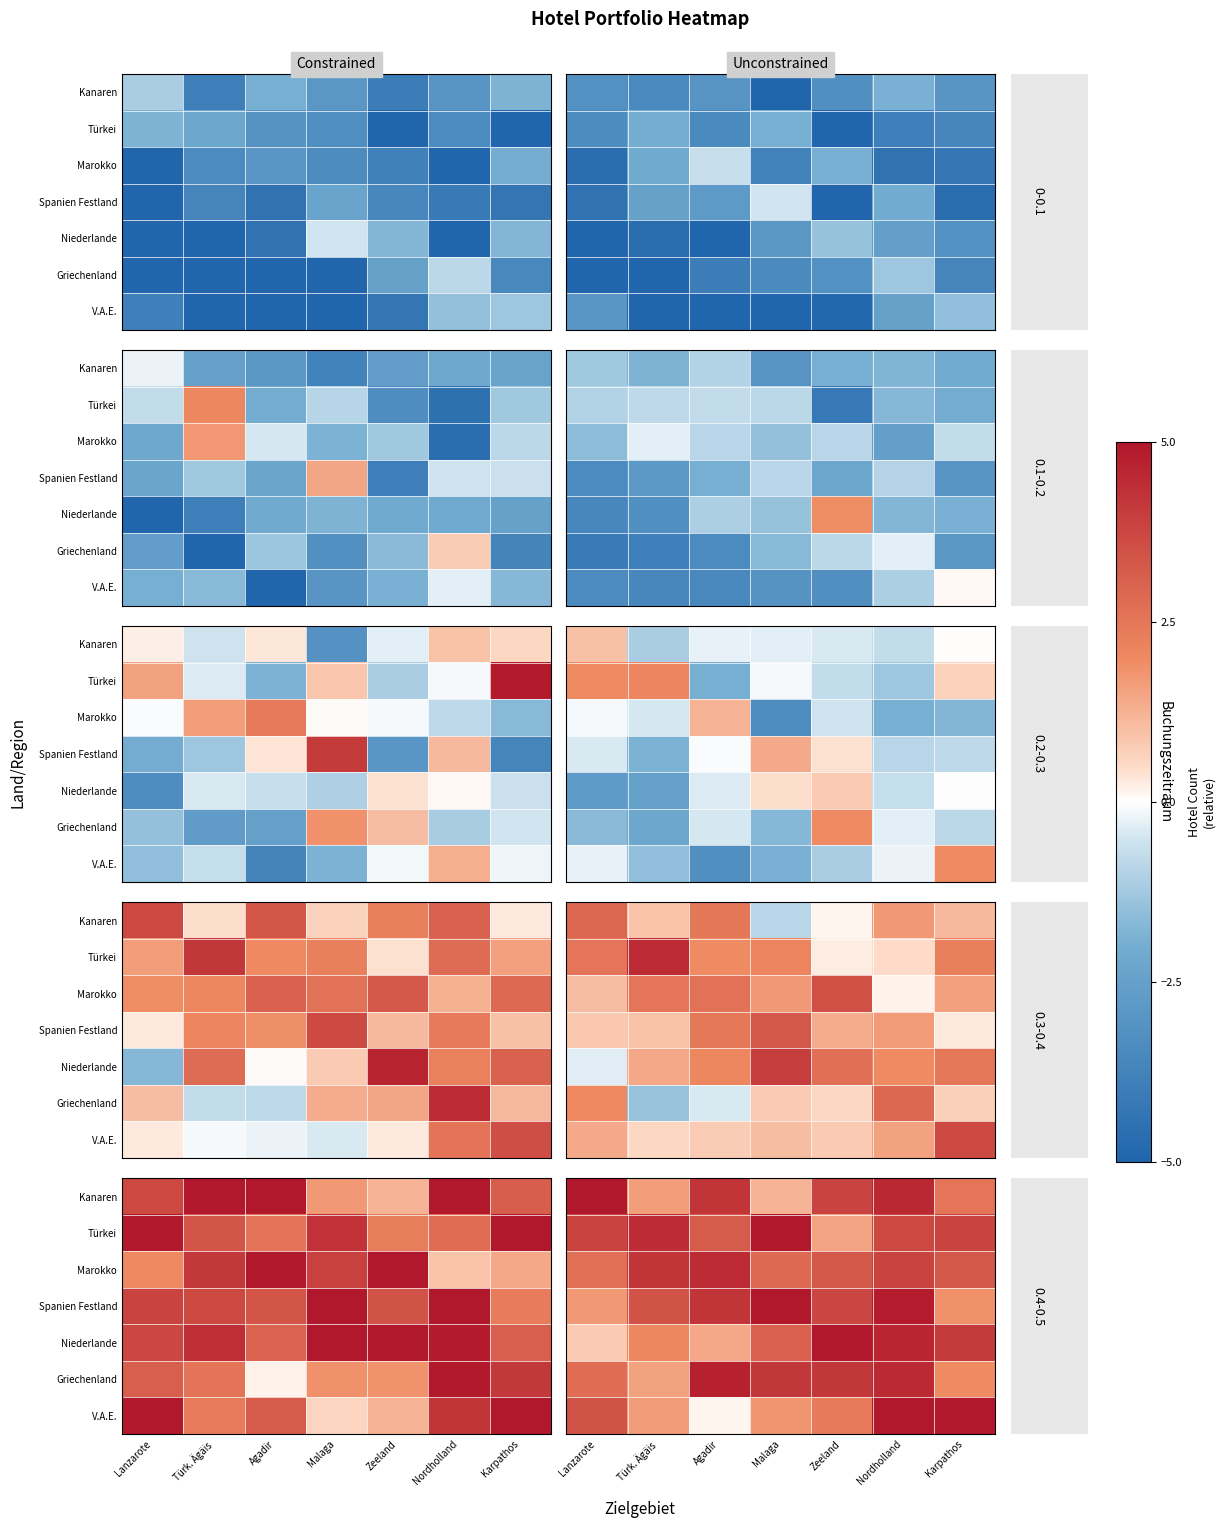

List the series in order of their peak value, lowest first.

Marokko, Griechenland, Kanaren, Türkei, Spanien Festland, Niederlande, V.A.E.